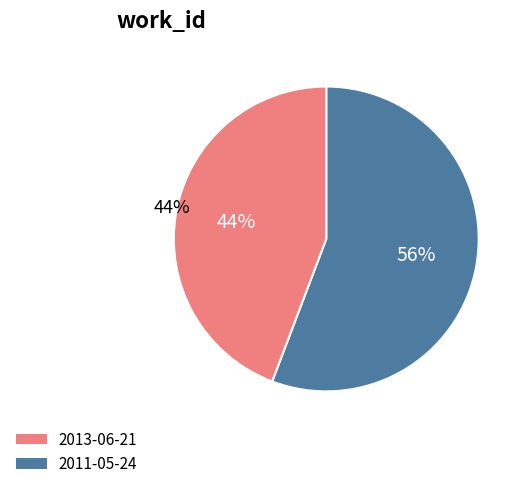

What is the ratio of the value at 2013-06-21 to the value at 2011-05-24?

0.8